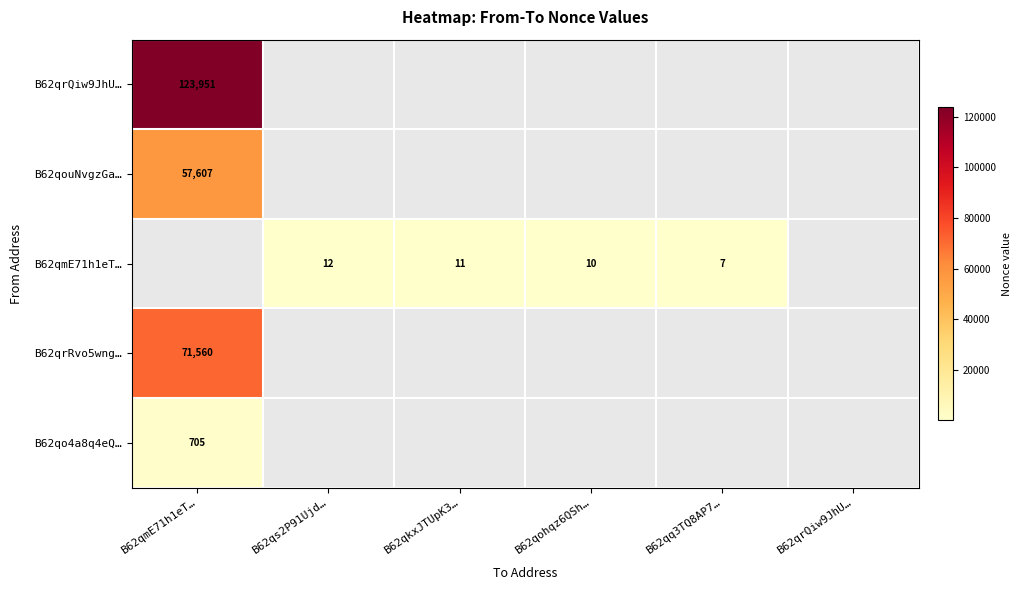

Is the value of B62qrQiw9JhU… at B62qmE71h1eT… greater than the value of B62qmE71h1eT… at B62qkxJTUpK3…?

Yes